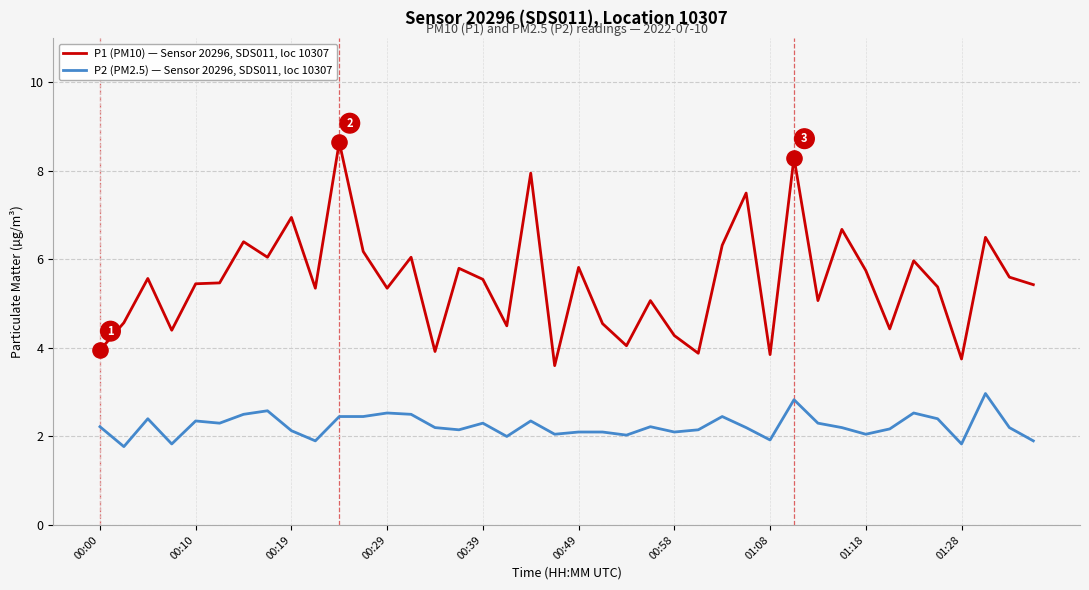

Which series has the largest total across all categories?

P1 (PM10) — Sensor 20296, SDS011, loc 10307